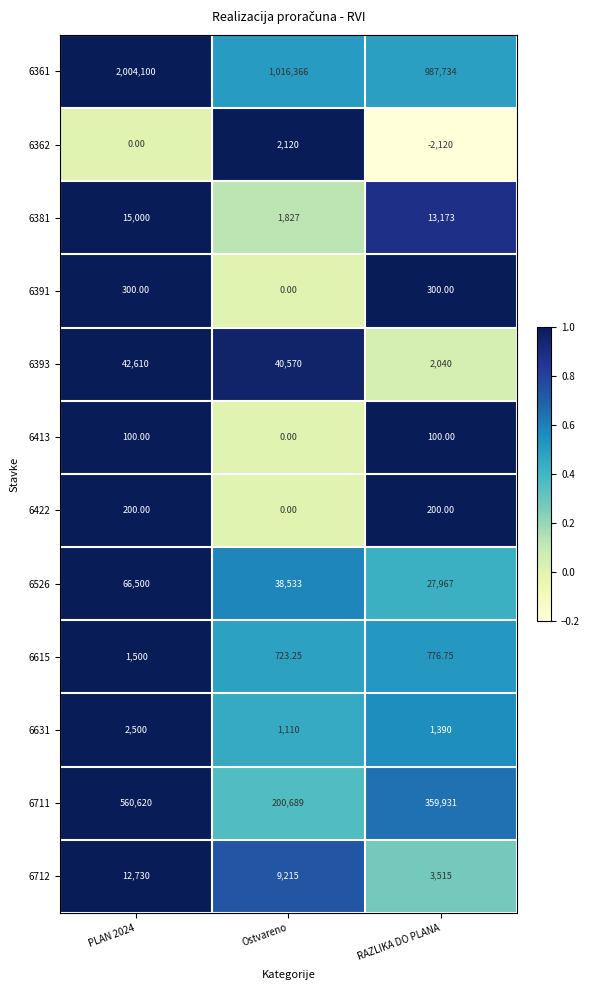

Is the value of 6615 at RAZLIKA DO PLANA greater than the value of 6413 at RAZLIKA DO PLANA?

Yes